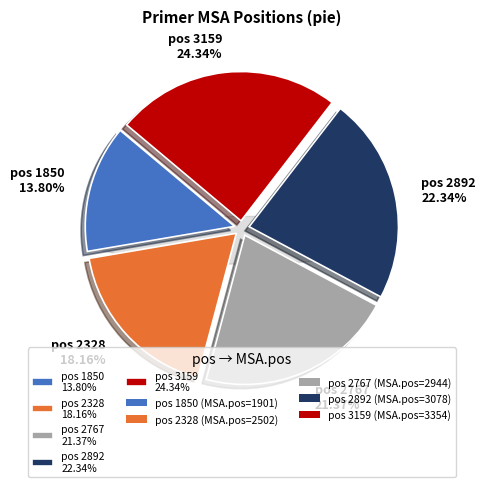

How many slices are in this pie chart?

5